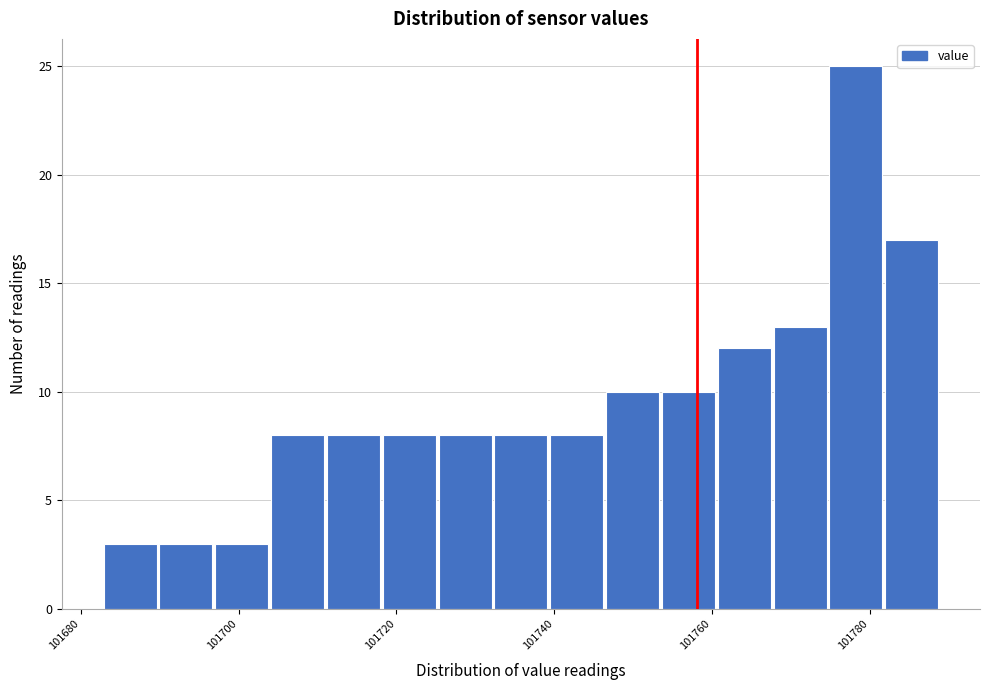

Around what value on the x-axis is the tallest bar? Give the approximate position of its centre, as read against the axis.

101778